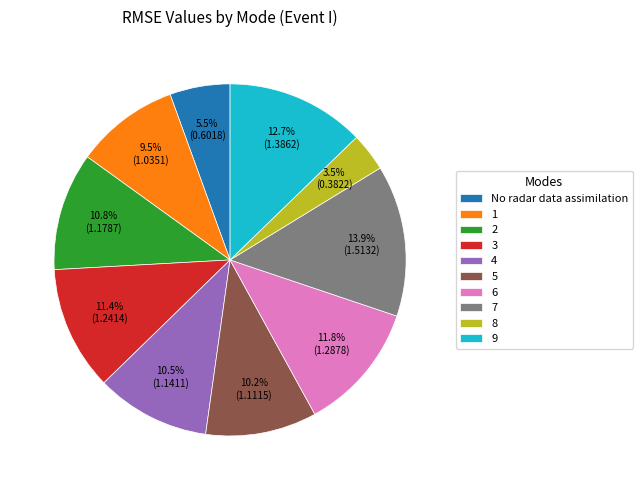

To the nearest percent, what portion does 7 represent?

14%